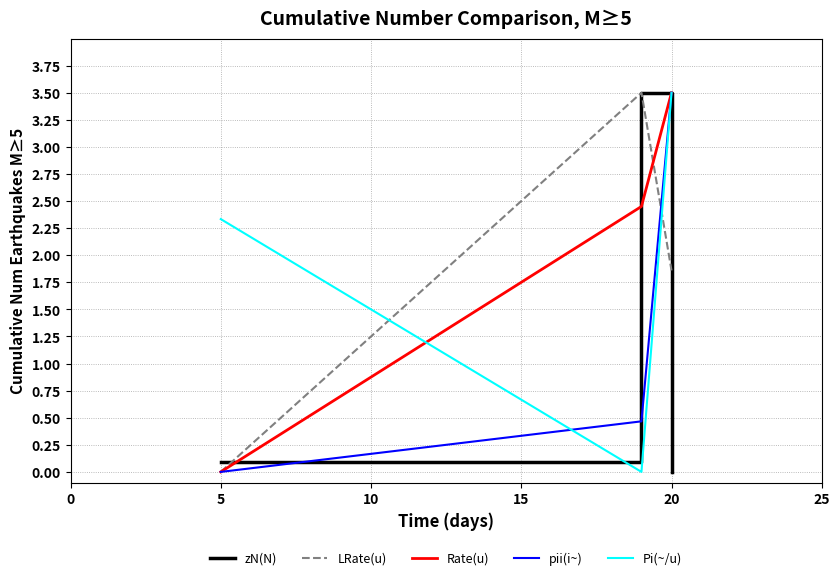

How many series are shown in this chart?

5